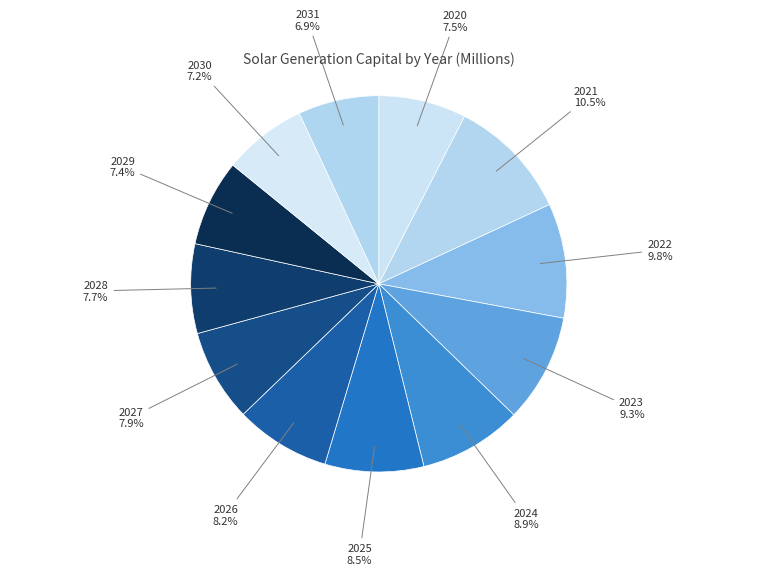

Which slice is the largest?

2021